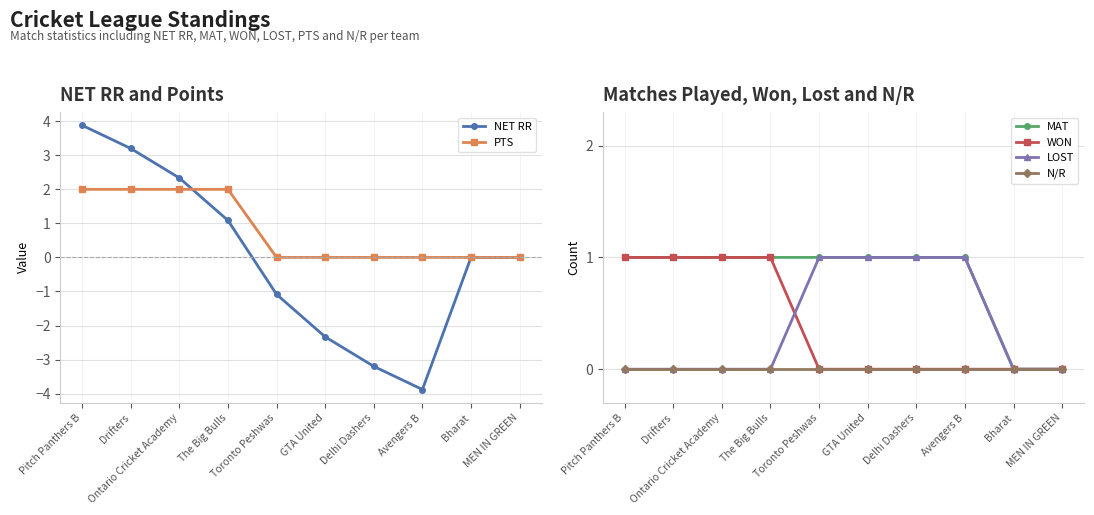

How many intersections are there between PTS and MAT?

1